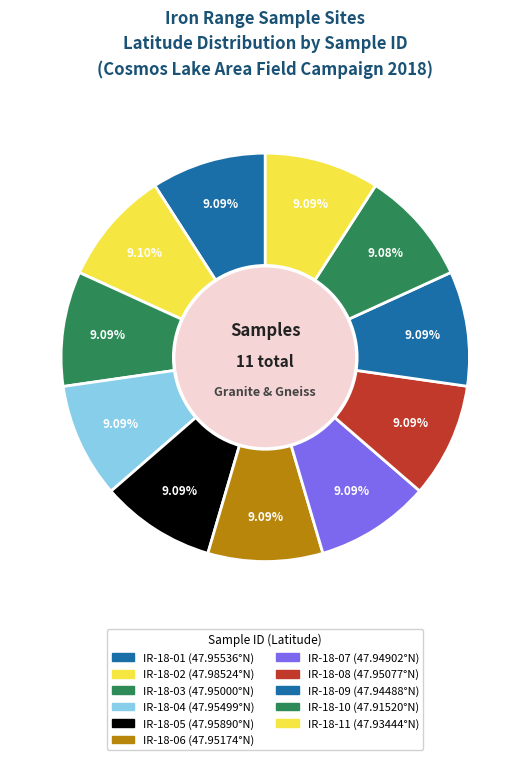

Between IR-18-10 and IR-18-03, which is larger?

IR-18-03